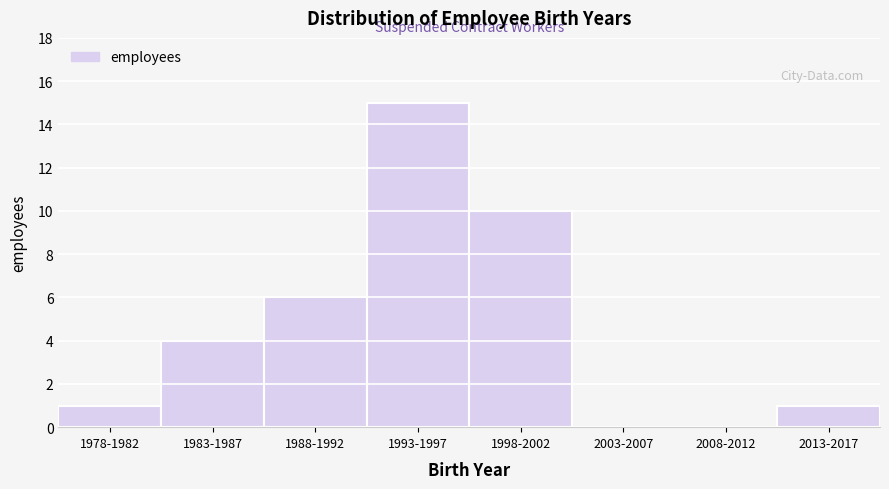

Reading left to right, list all the values displayed in this chart.

1978-1982=1	1983-1987=4	1988-1992=6	1993-1997=15	1998-2002=10	2003-2007=0	2008-2012=0	2013-2017=1